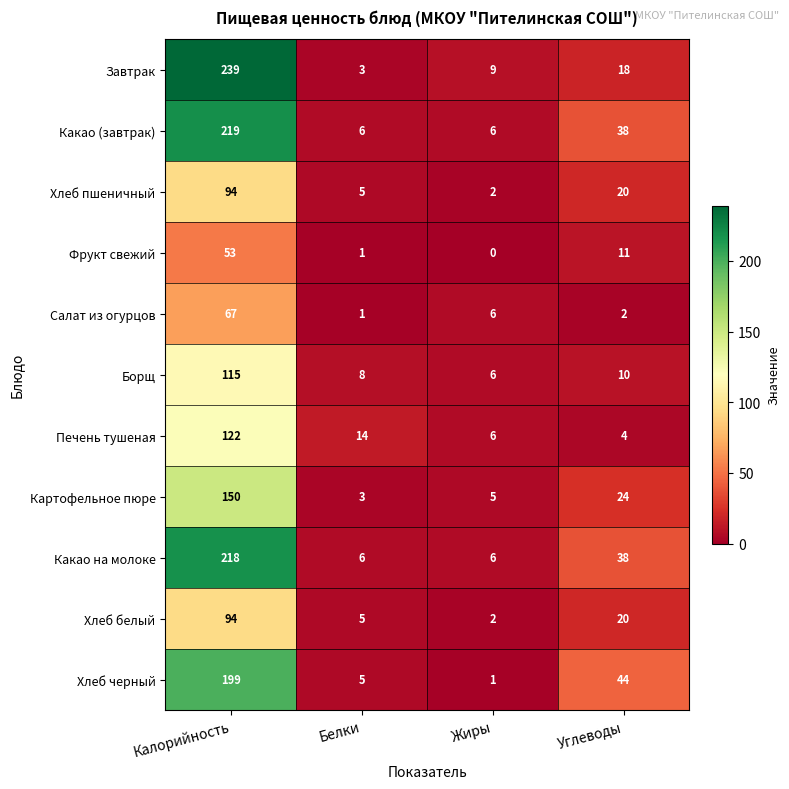

Which series has the widest spread of values?

Завтрак